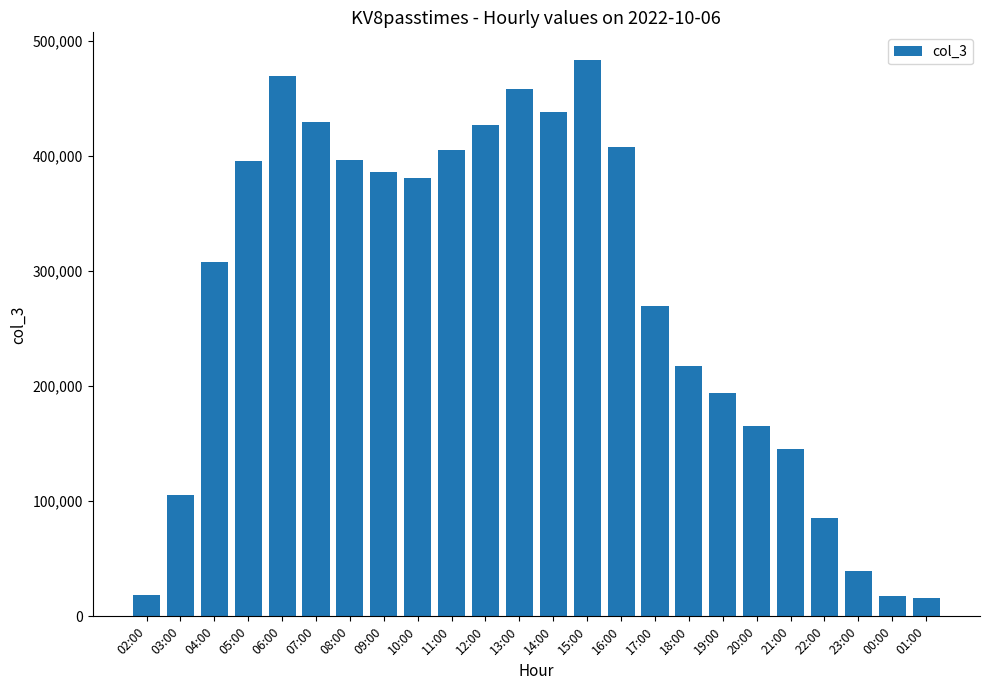

Approximately how many times larger is the value at 23:00 compared to 21:00?

0.3